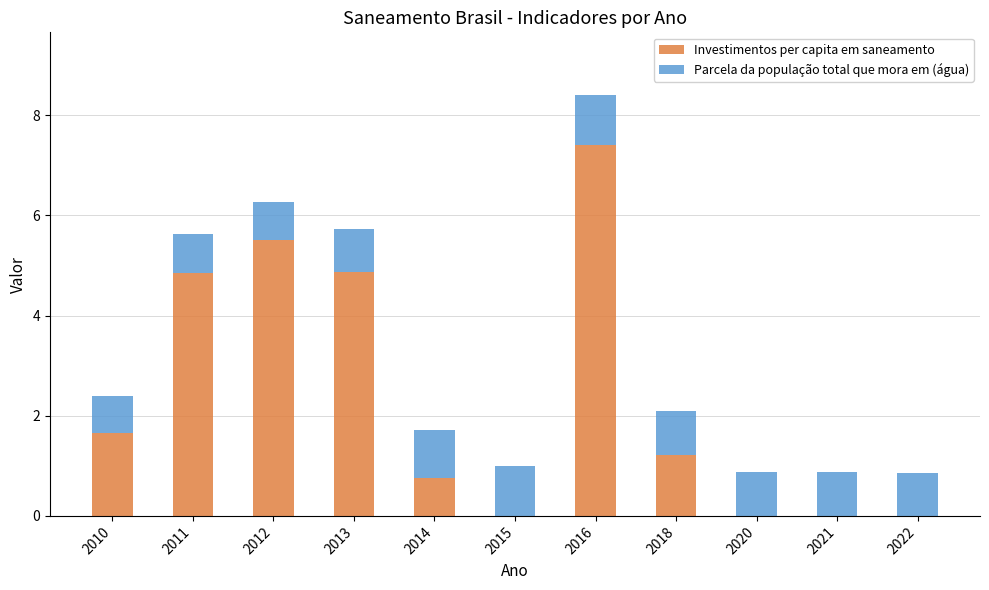

Is it true that Investimentos per capita em saneamento equals 4.9 at 2011?

True